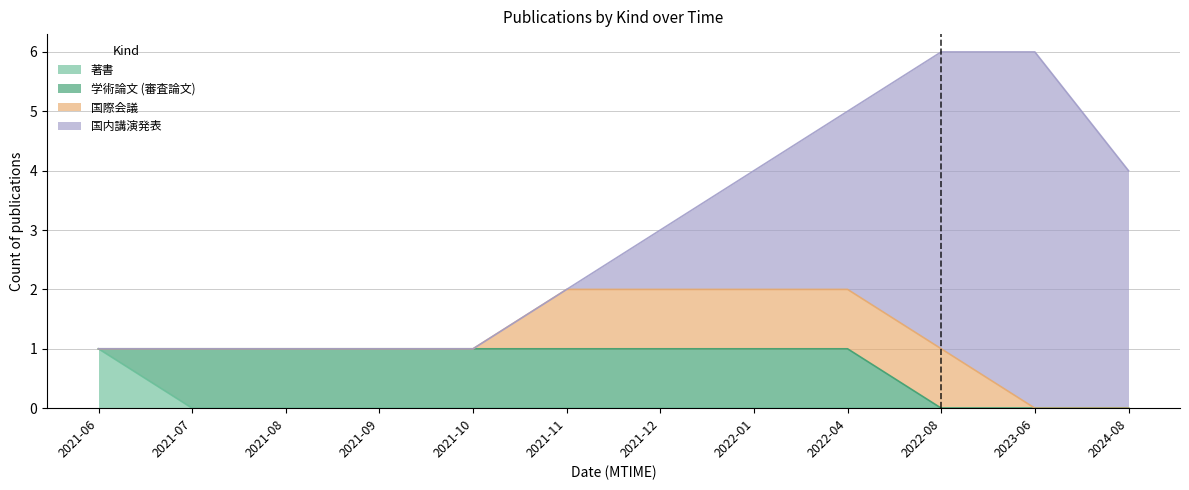

What value does the 国際会議 series have at 2021-11?

1